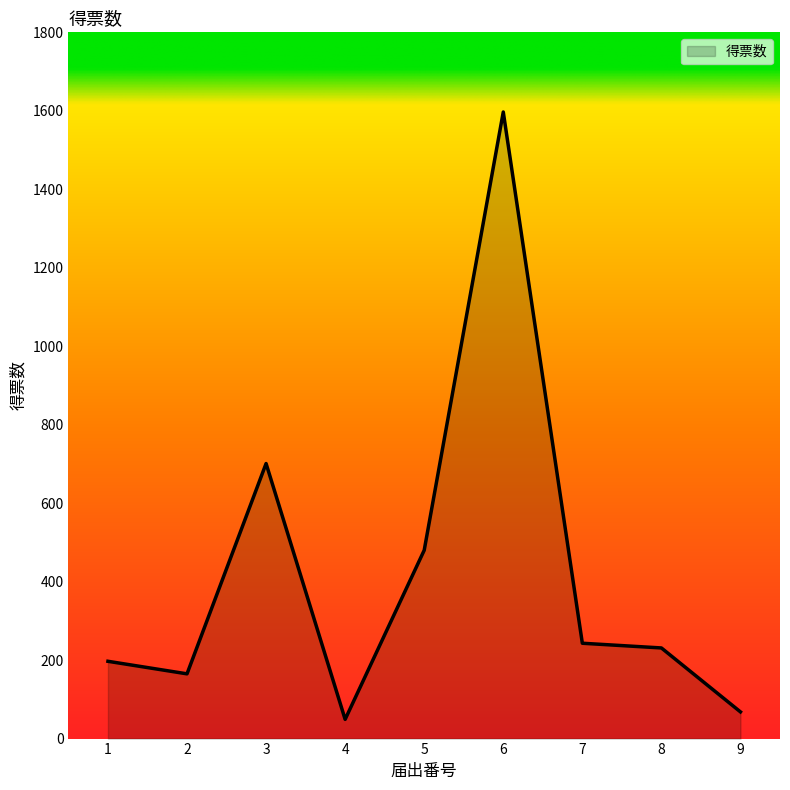

Approximately how many times larger is the value at 1 compared to 5?

0.4